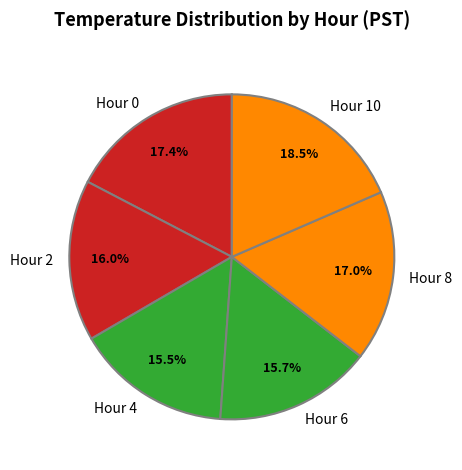

Count the number of slices in the pie.

6